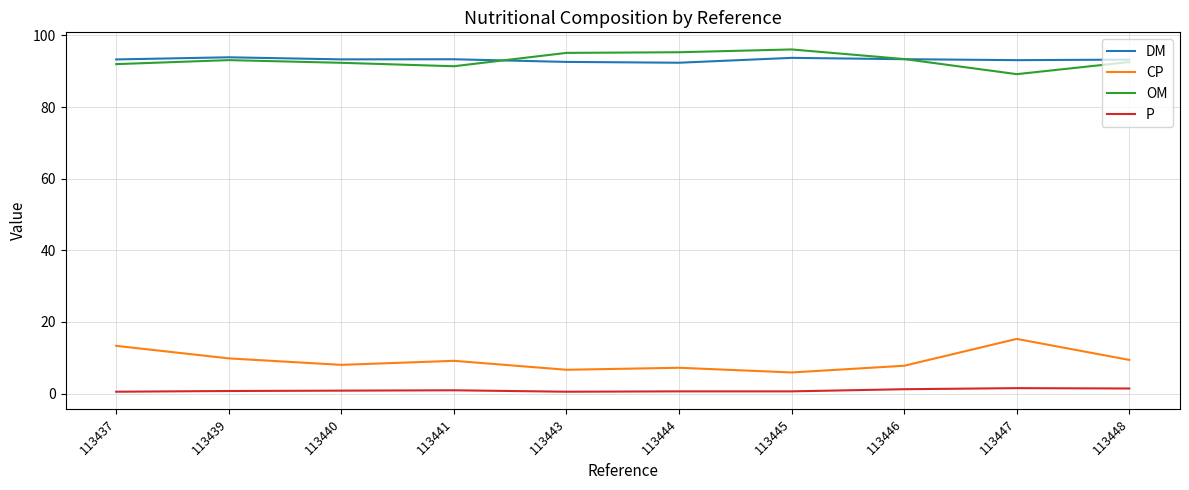

The value of CP at 113444 is 7.2. True or false?

True